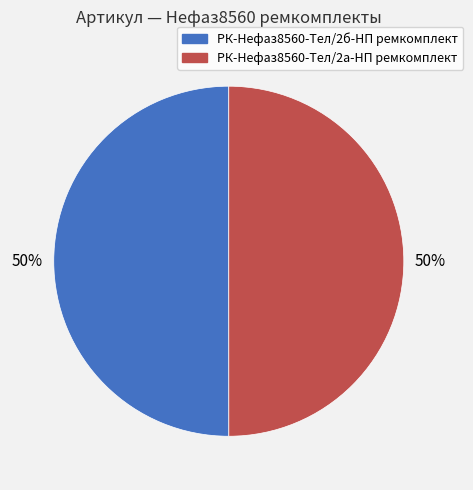

To the nearest percent, what percentage of the pie is РК-Нефаз8560-Тел/2б-НП ремкомплект?

50%